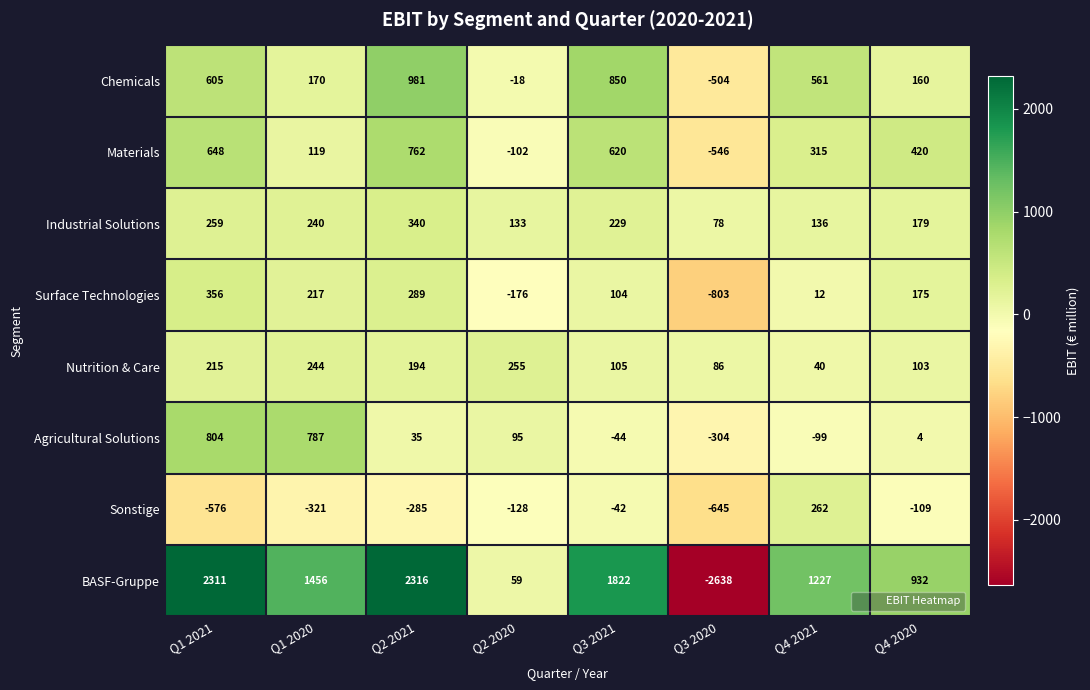

What is the sum of all Industrial Solutions values?

1594